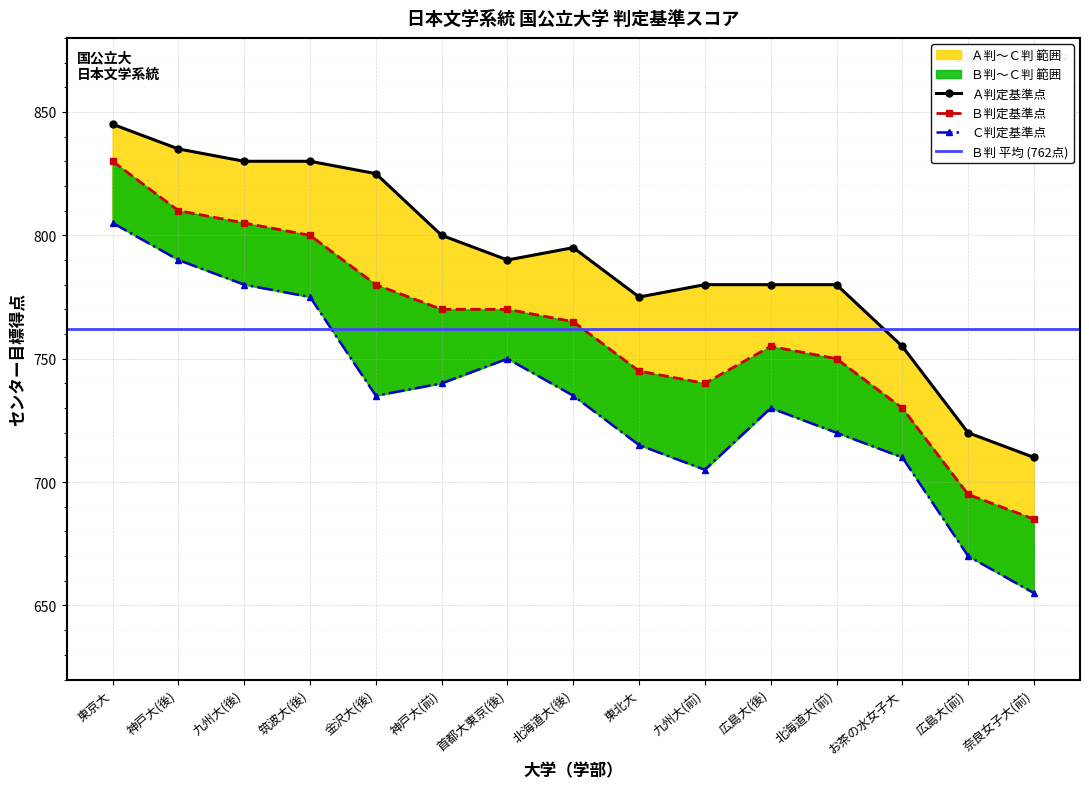

What is the label of the 5th point from the left?

金沢大(後)